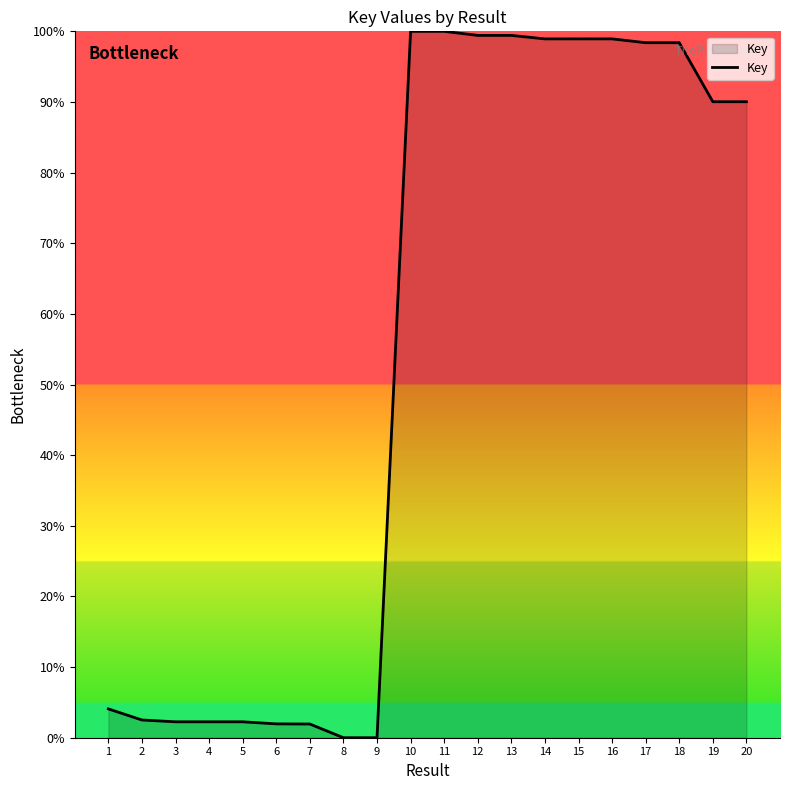

What is the greatest value displayed?

100.0